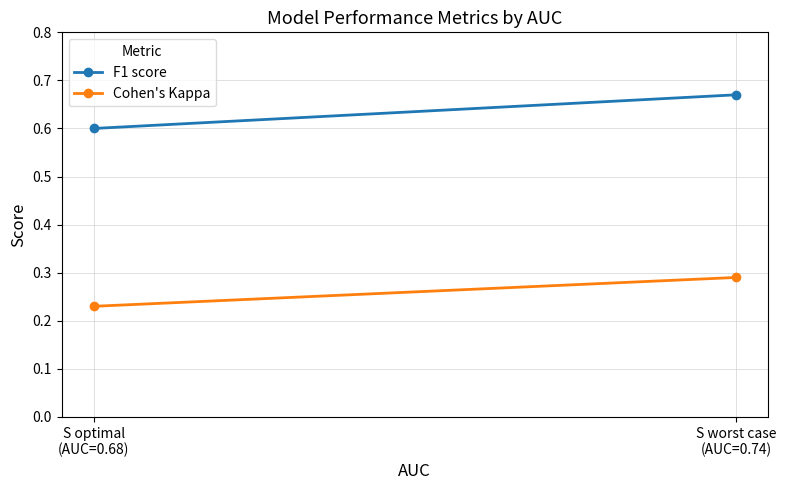

Is it true that F1 score equals 0.4 at S optimal
(AUC=0.68)?

False